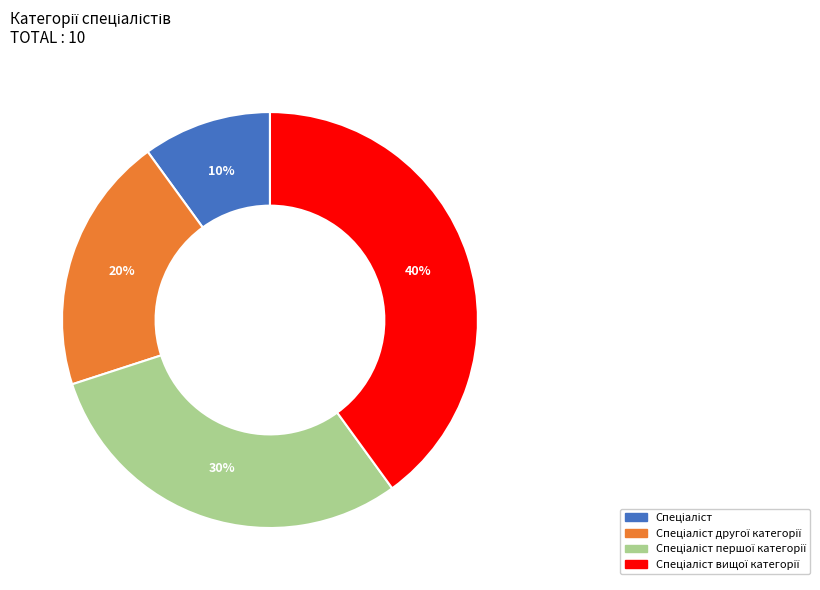

To the nearest percent, what is the average slice percentage?

25%